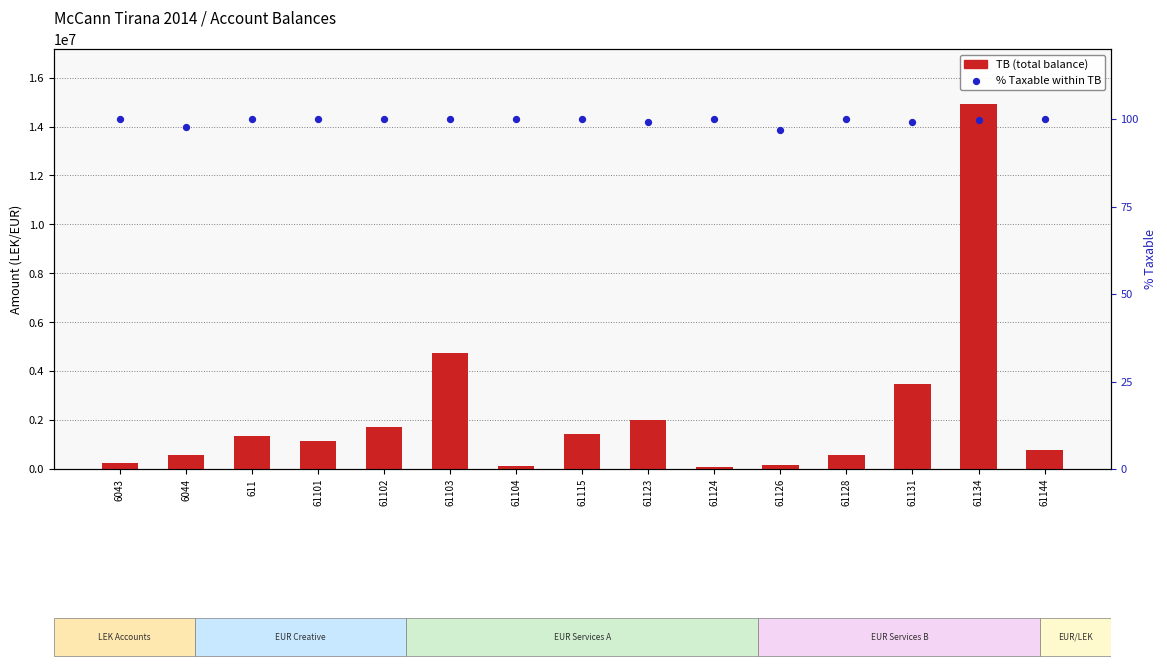

At how many categories does at least one series exceed 10672961?

1